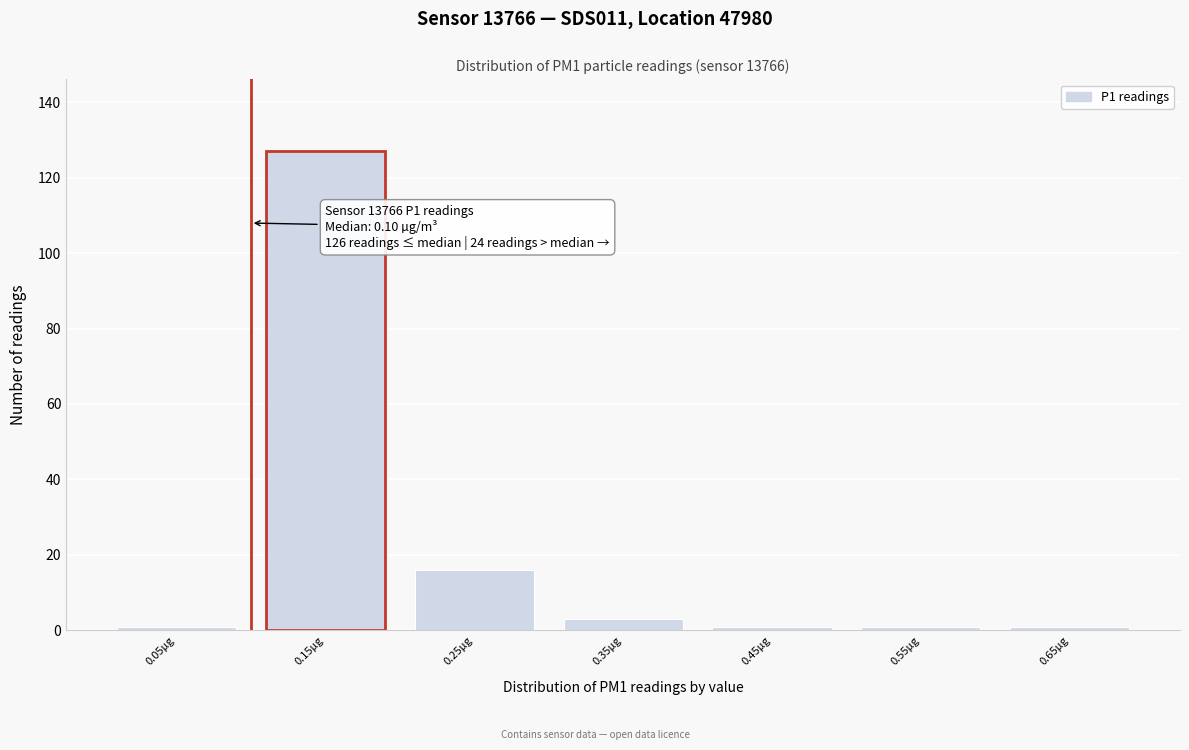

Over which range of the x-axis is the bar tallest?

0.1 to 0.2